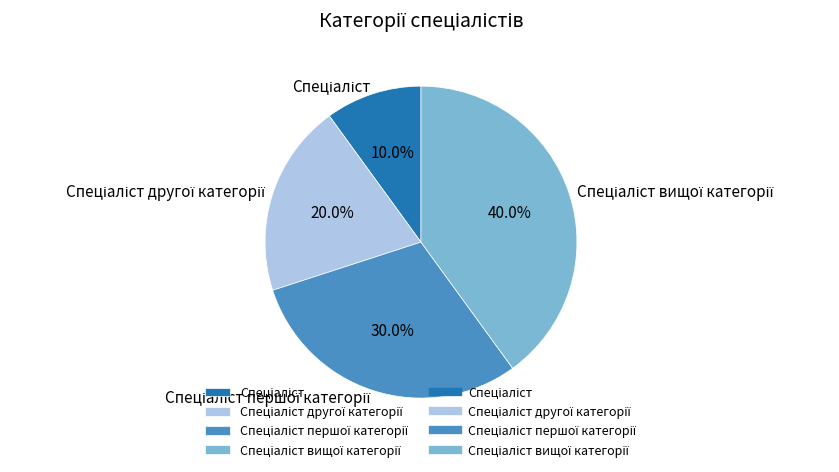

Is there any slice that represents more than half of the pie?

No